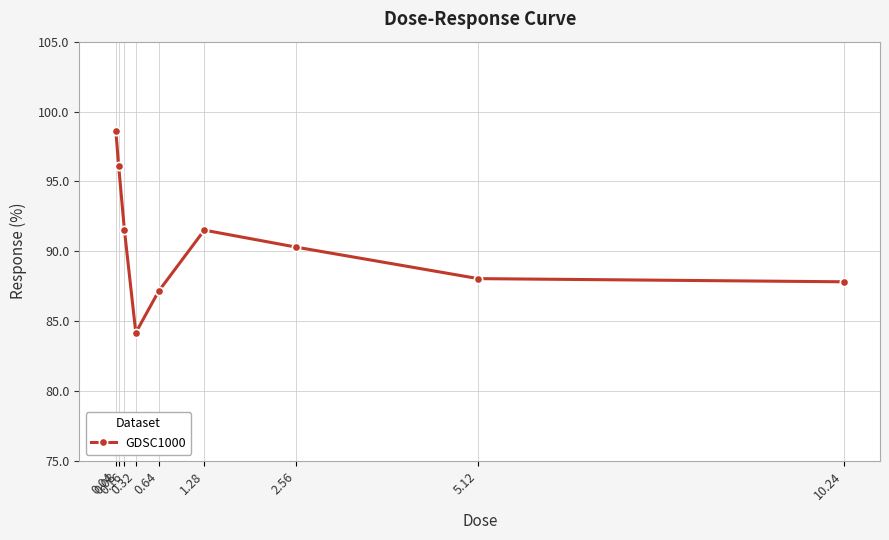

True or false: the data has more than 2 interior local peaks.

False